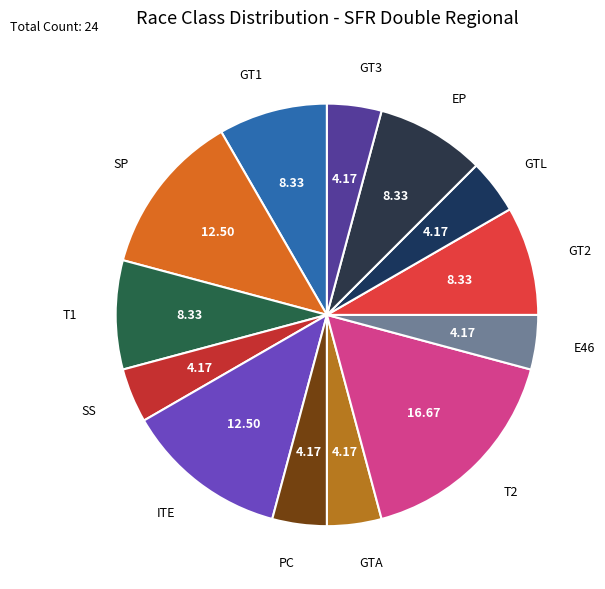

Approximately how many times larger is the value at GTL compared to ITE?

0.3